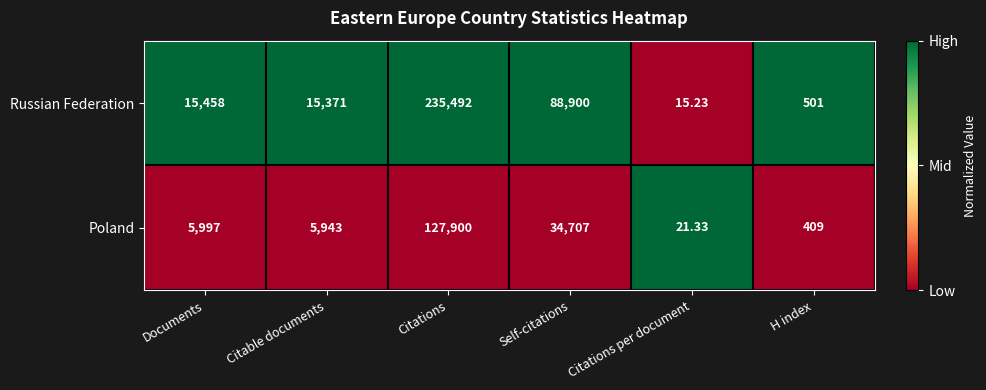

Rank the series at Documents from highest to lowest value.

Russian Federation, Poland